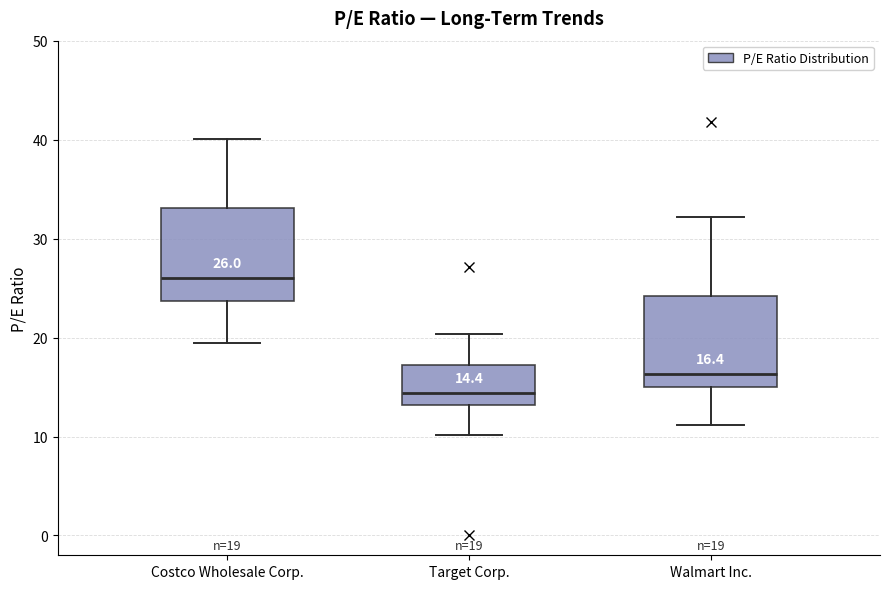

Which box's median line is the lowest?

Target Corp.